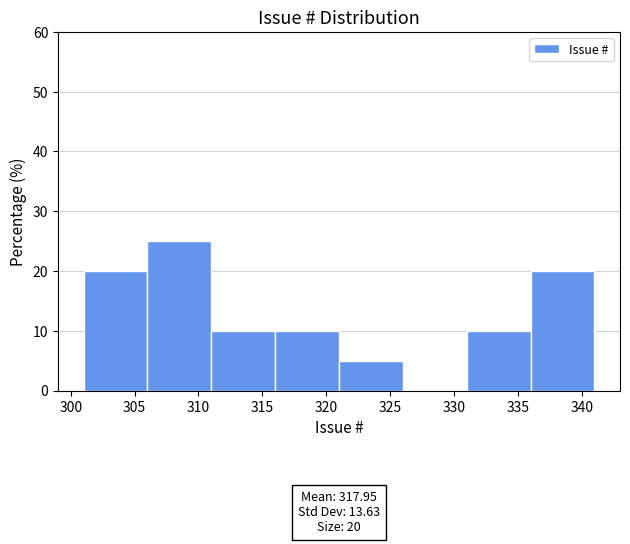

Which range on the x-axis has the tallest bar?

306 to 311